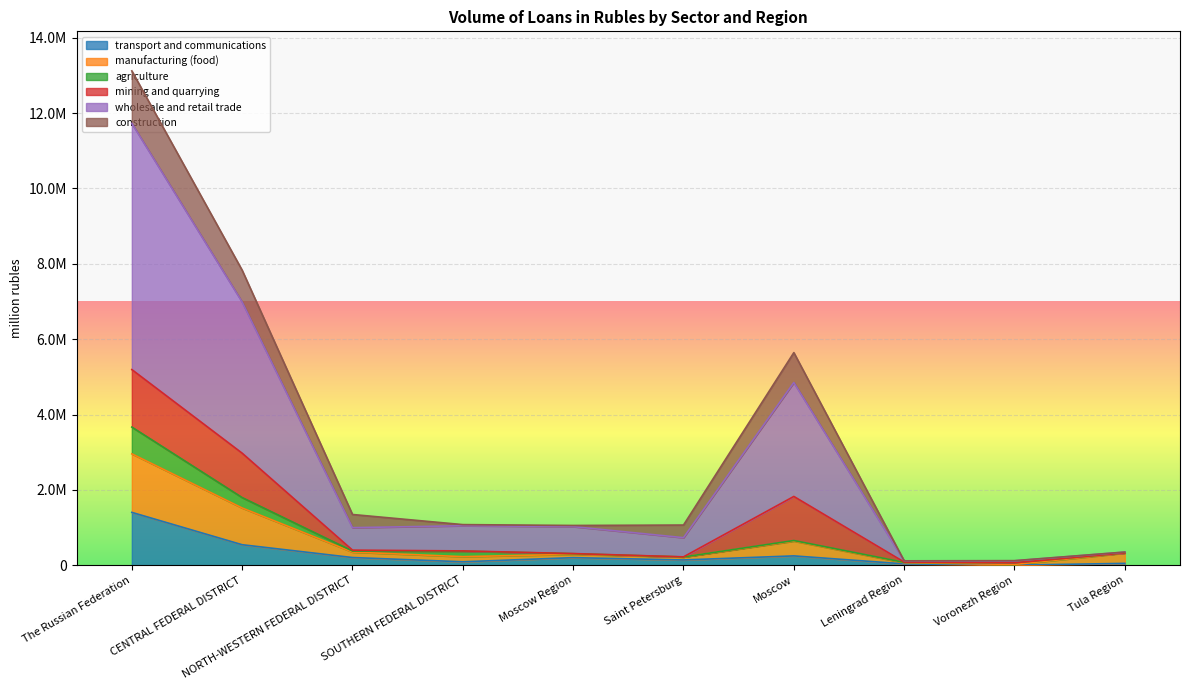

Which series has the largest total across all categories?

wholesale and retail trade